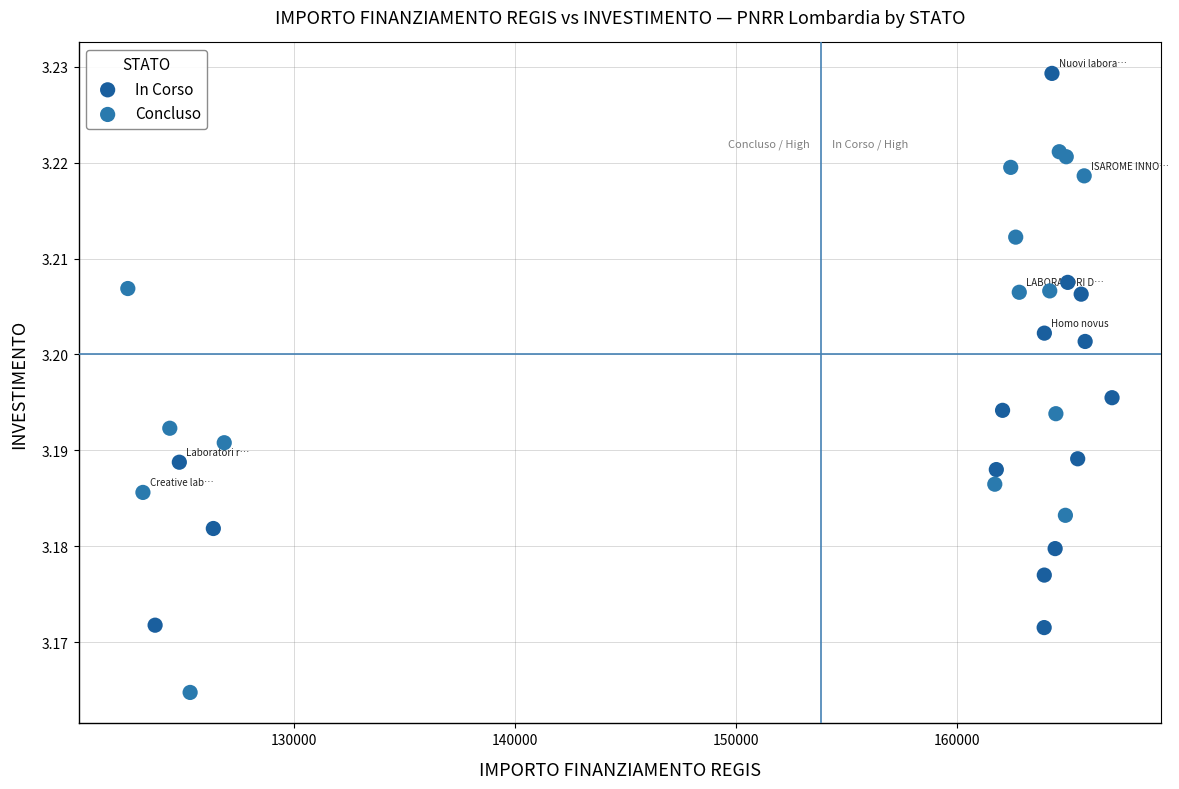

Which series contains the highest Y value?

In Corso